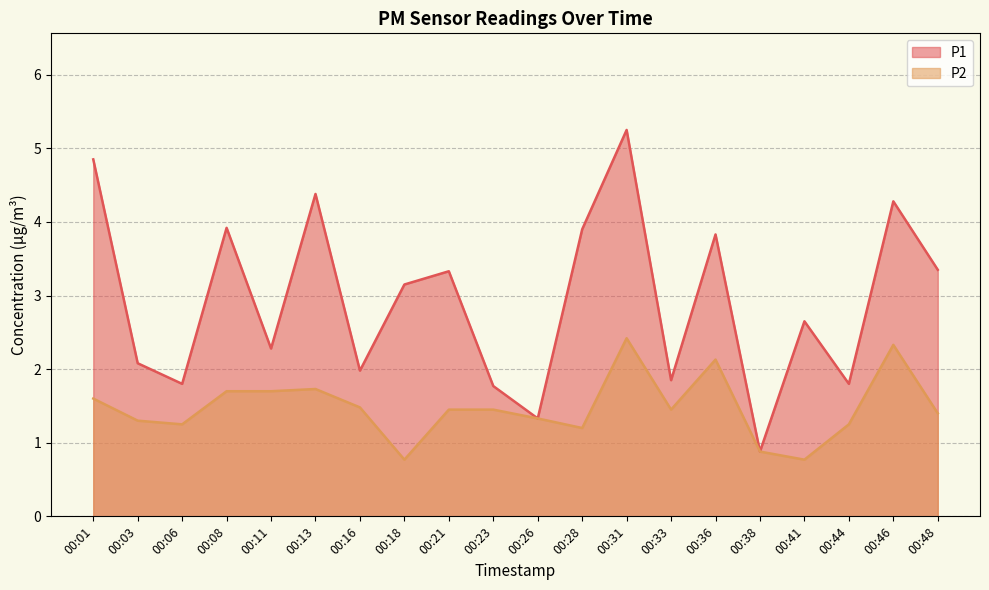

At which category does P2 reach its first local peak?

00:13